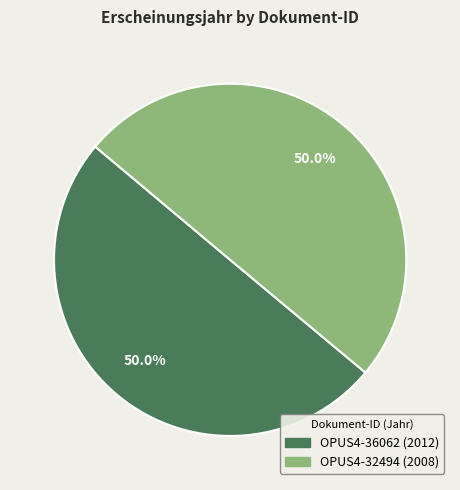

How many slices are in this pie chart?

2